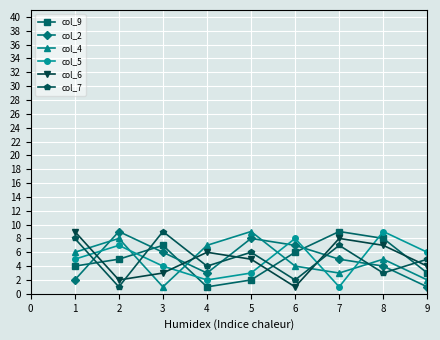

How many values in the col_2 series are below 5?

4